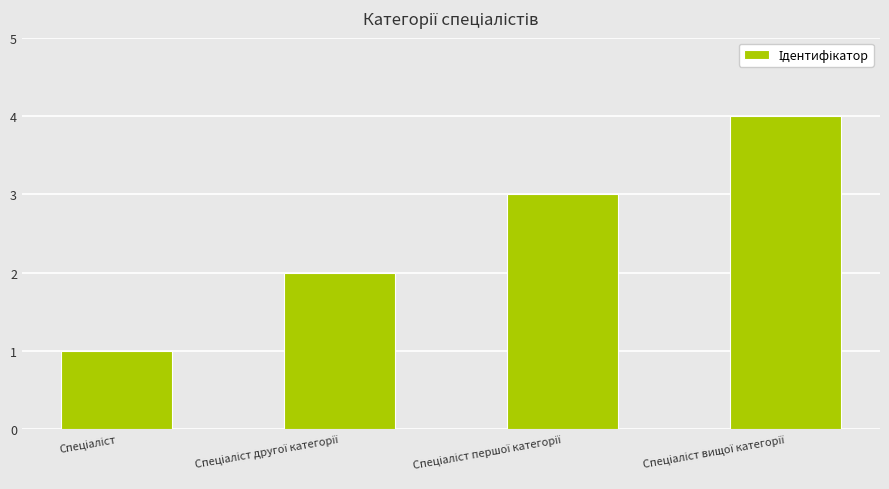

What is the greatest value displayed?

4